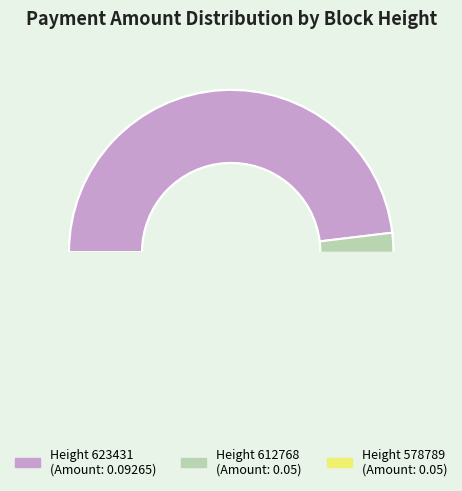

Count the number of slices in the pie.

3